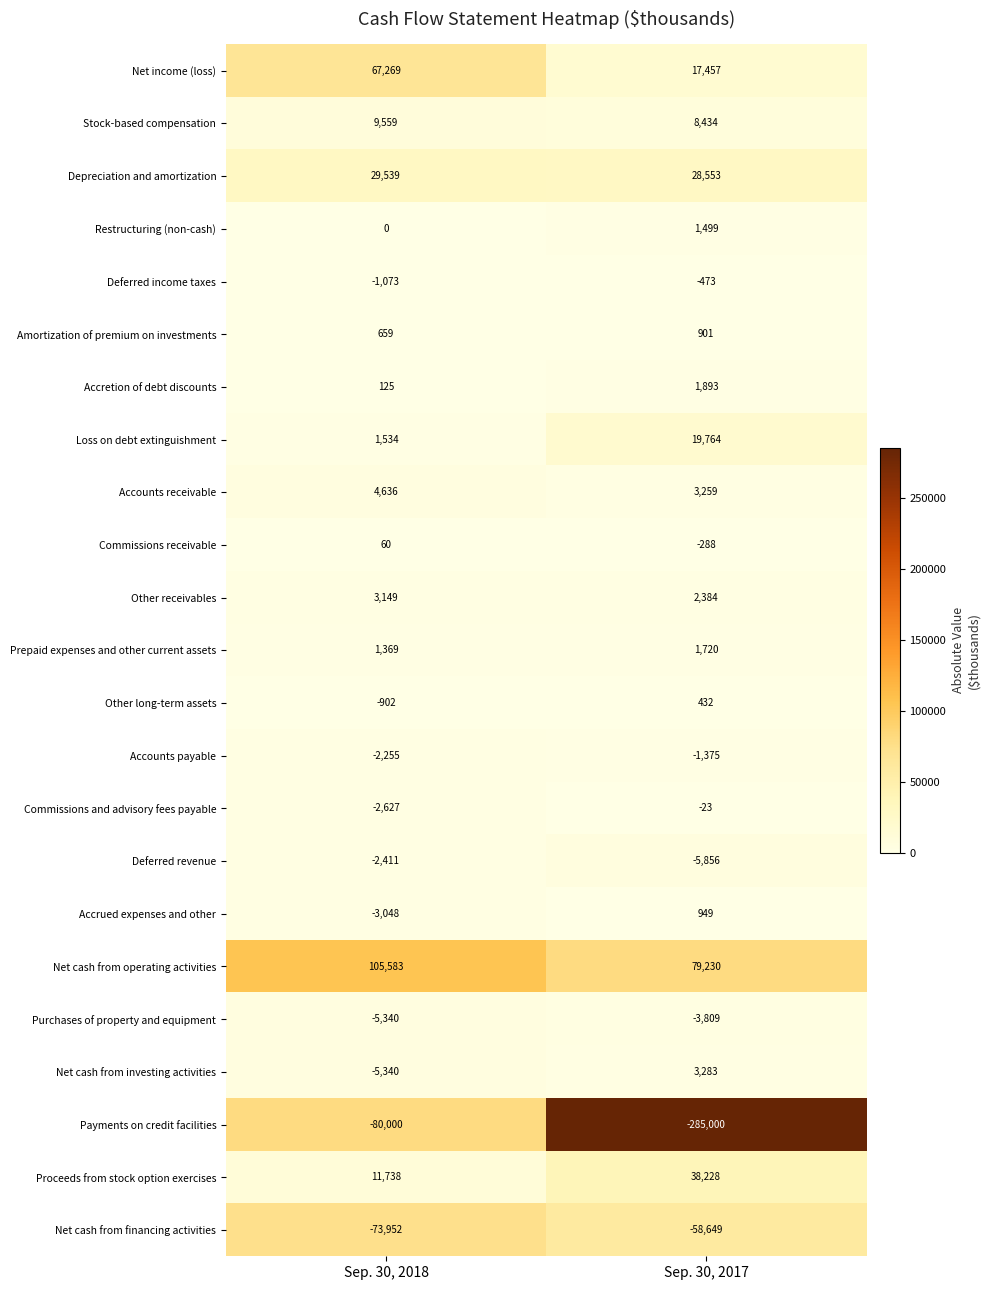

At which label is Commissions and advisory fees payable closest to -1325?

Sep. 30, 2018